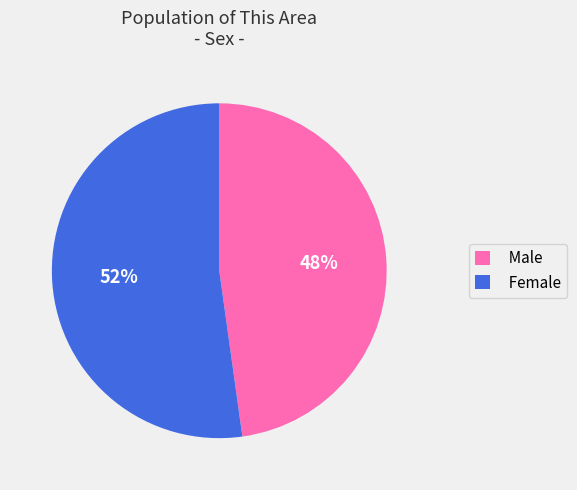

To the nearest percent, what percentage of the pie is Female?

52%